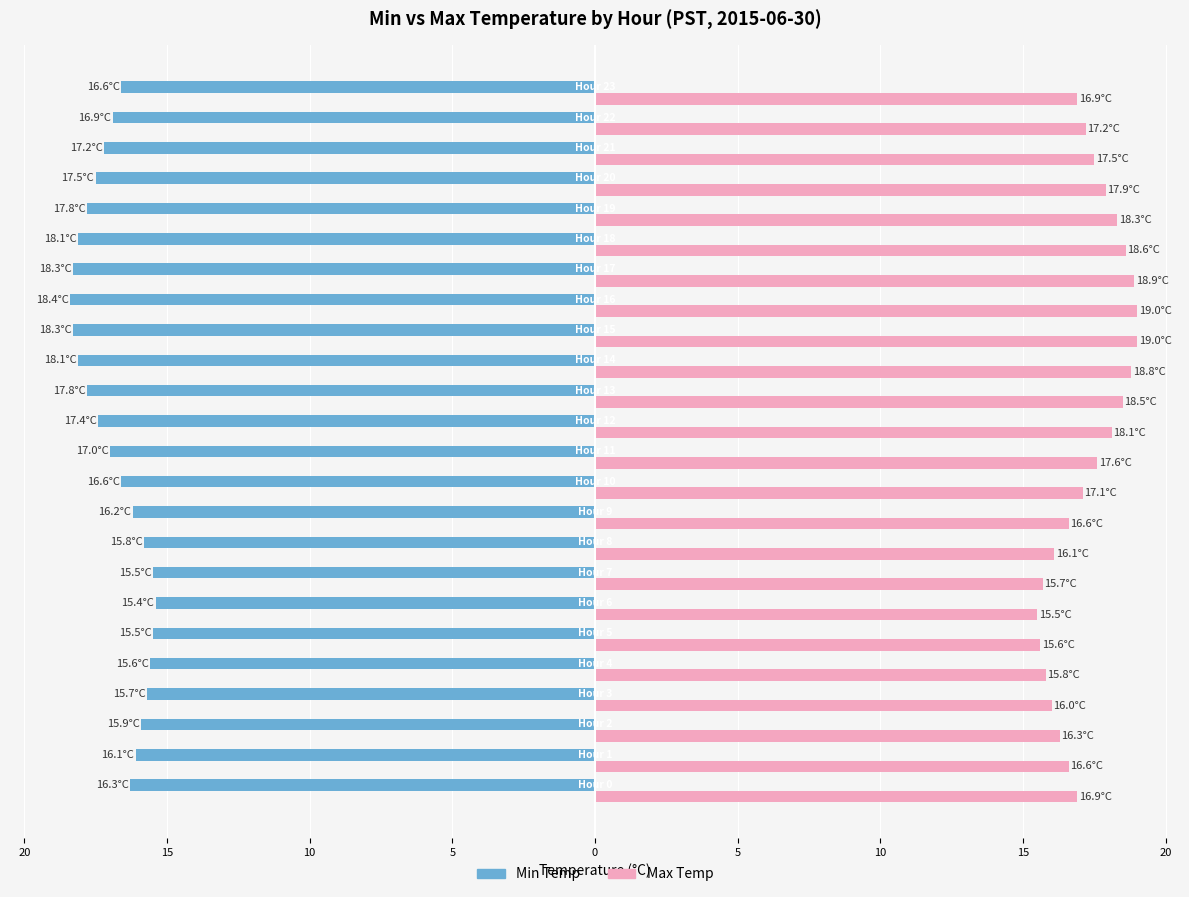

What are all the series names shown in the legend?

Min Temp, Max Temp